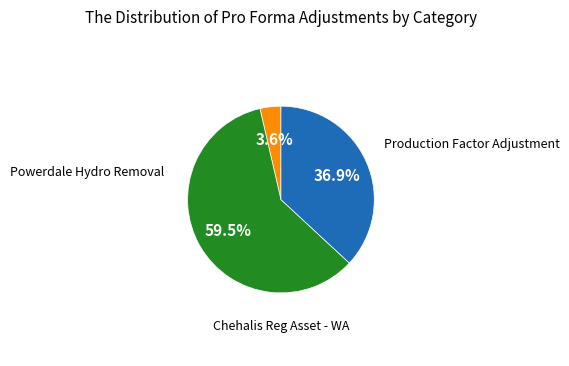

Is there a majority slice in this chart?

Yes